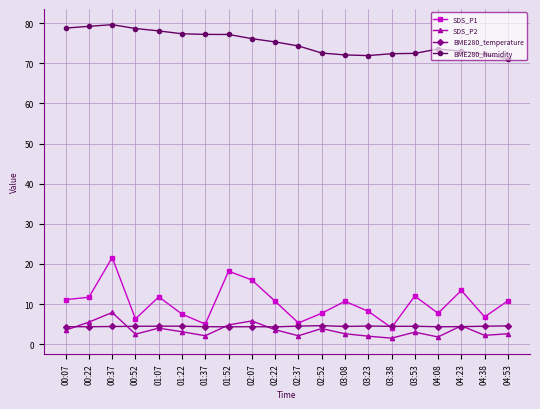

What is the greatest value displayed?

79.6